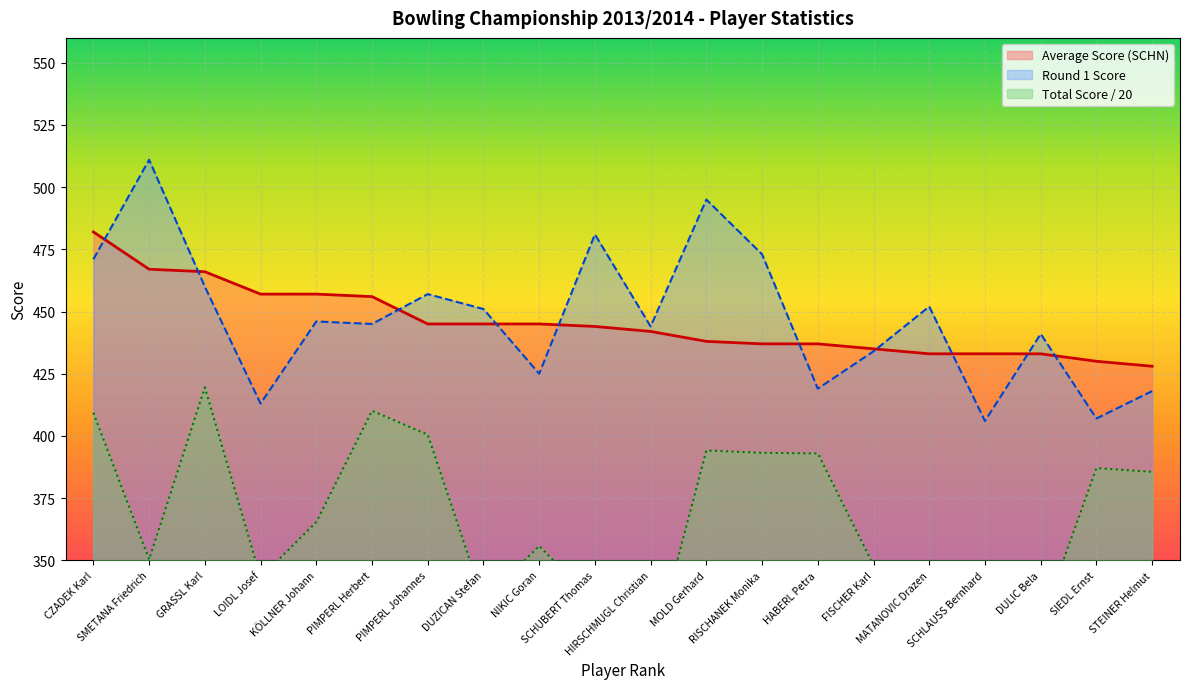

Which category has the highest value in the Average (SCHN) series?

CZADEK Karl